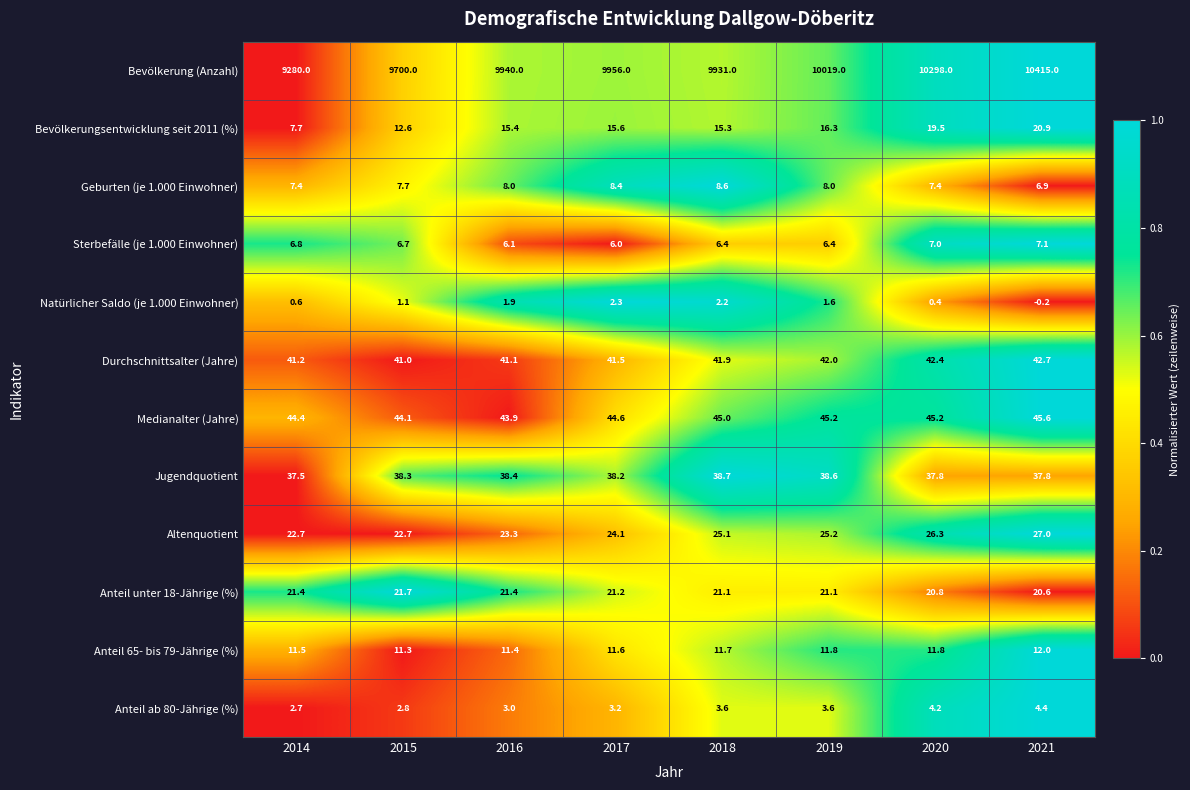

At which category does the chart reach its minimum across all series?

2021